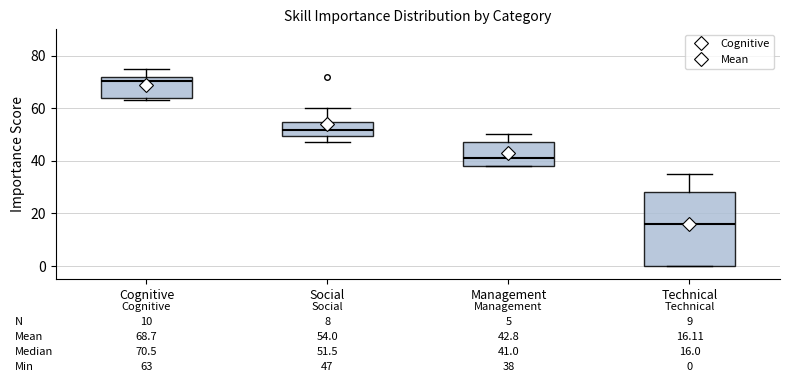

Which box's median line is the lowest?

Technical